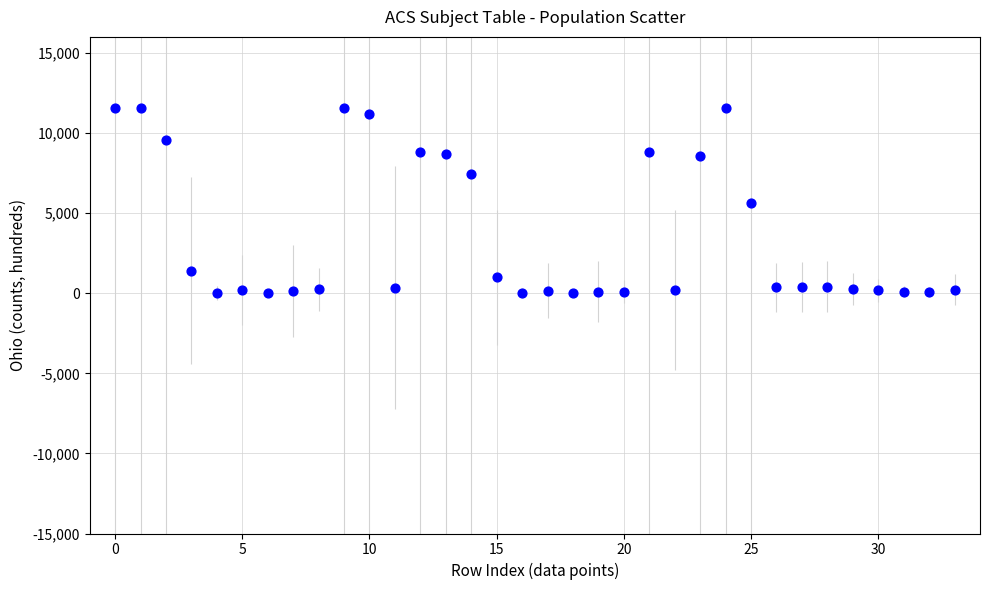

What is the range of Y values (max minus min)?

11534